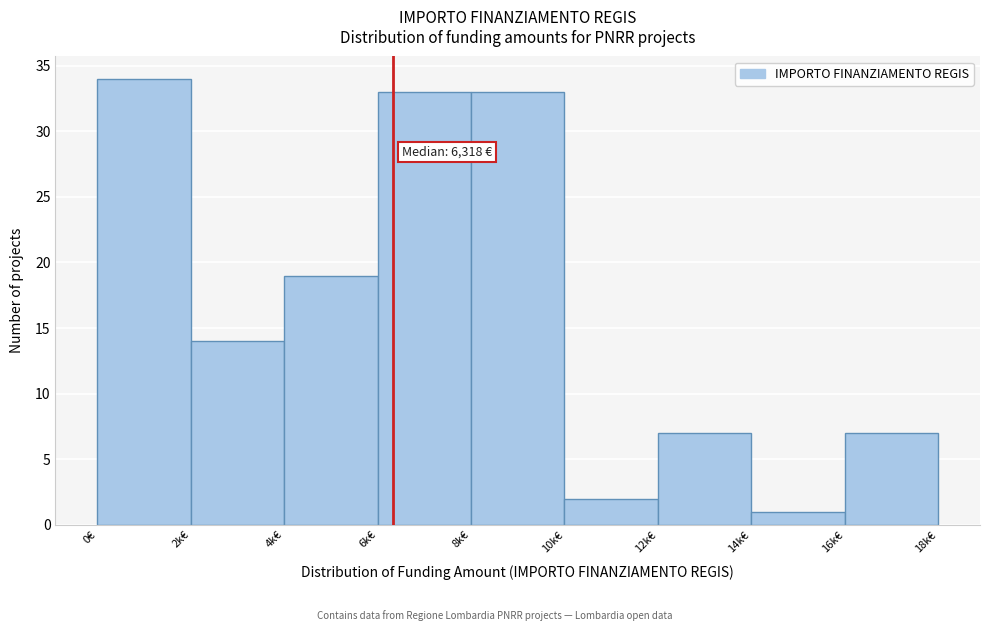

Reading left to right, what are all the values shown in this chart?

0€=34	2k€=14	4k€=19	6k€=33	8k€=33	10k€=2	12k€=7	14k€=1	16k€=7